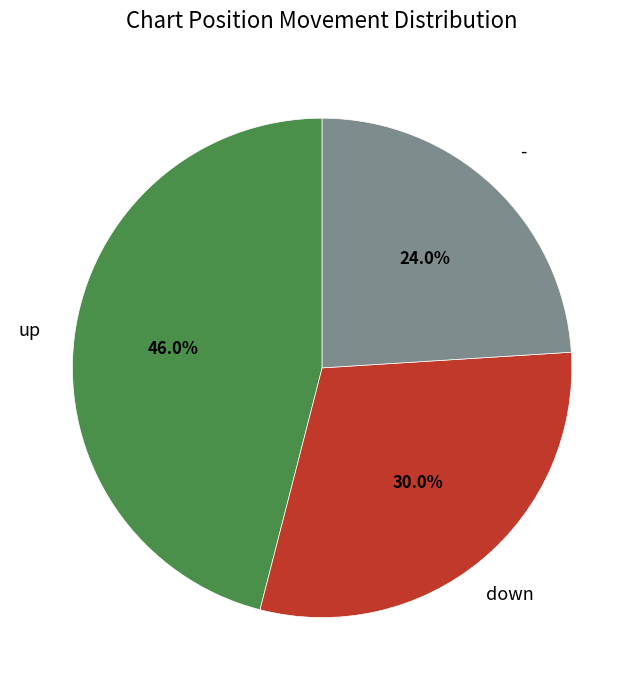

How many slices are in this pie chart?

3